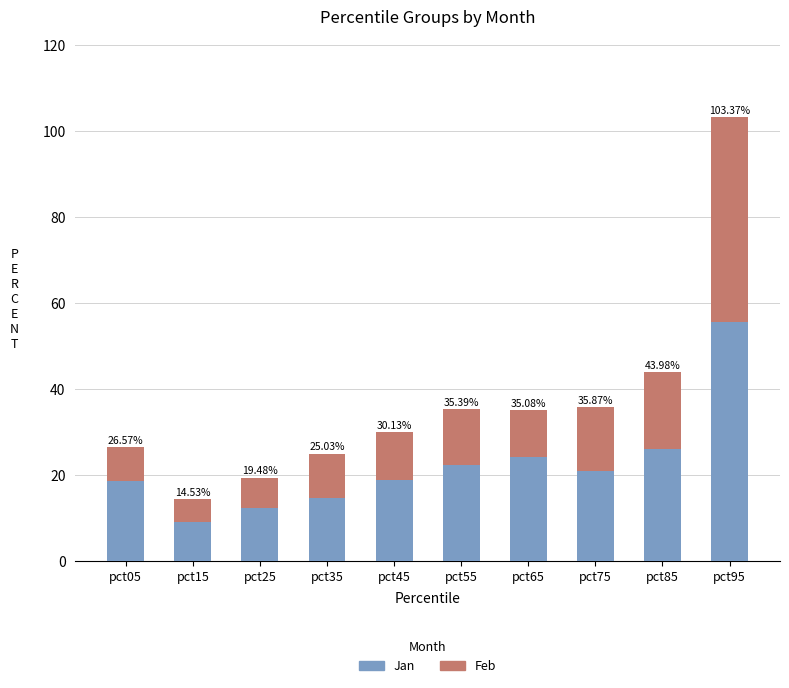

What are all the series names shown in the legend?

Jan, Feb